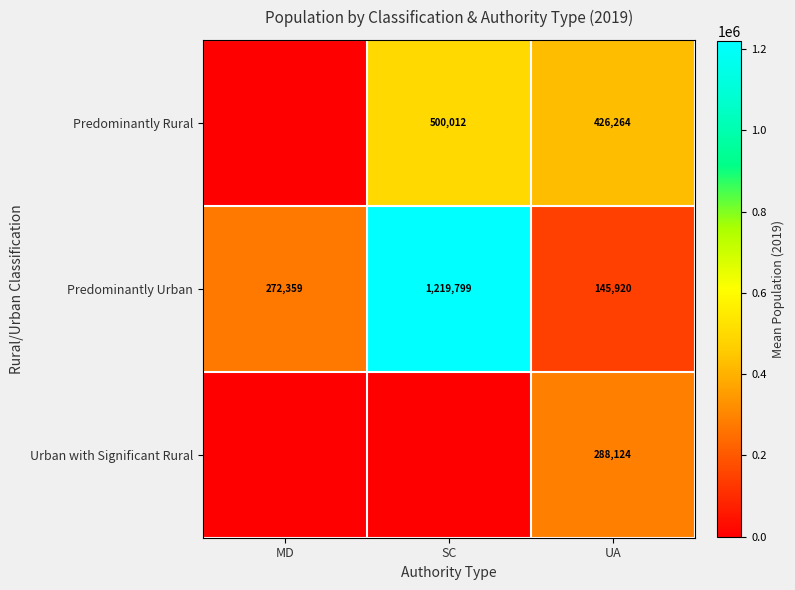

What is the difference between the maximum and minimum values in the Predominantly Urban series?

1073879